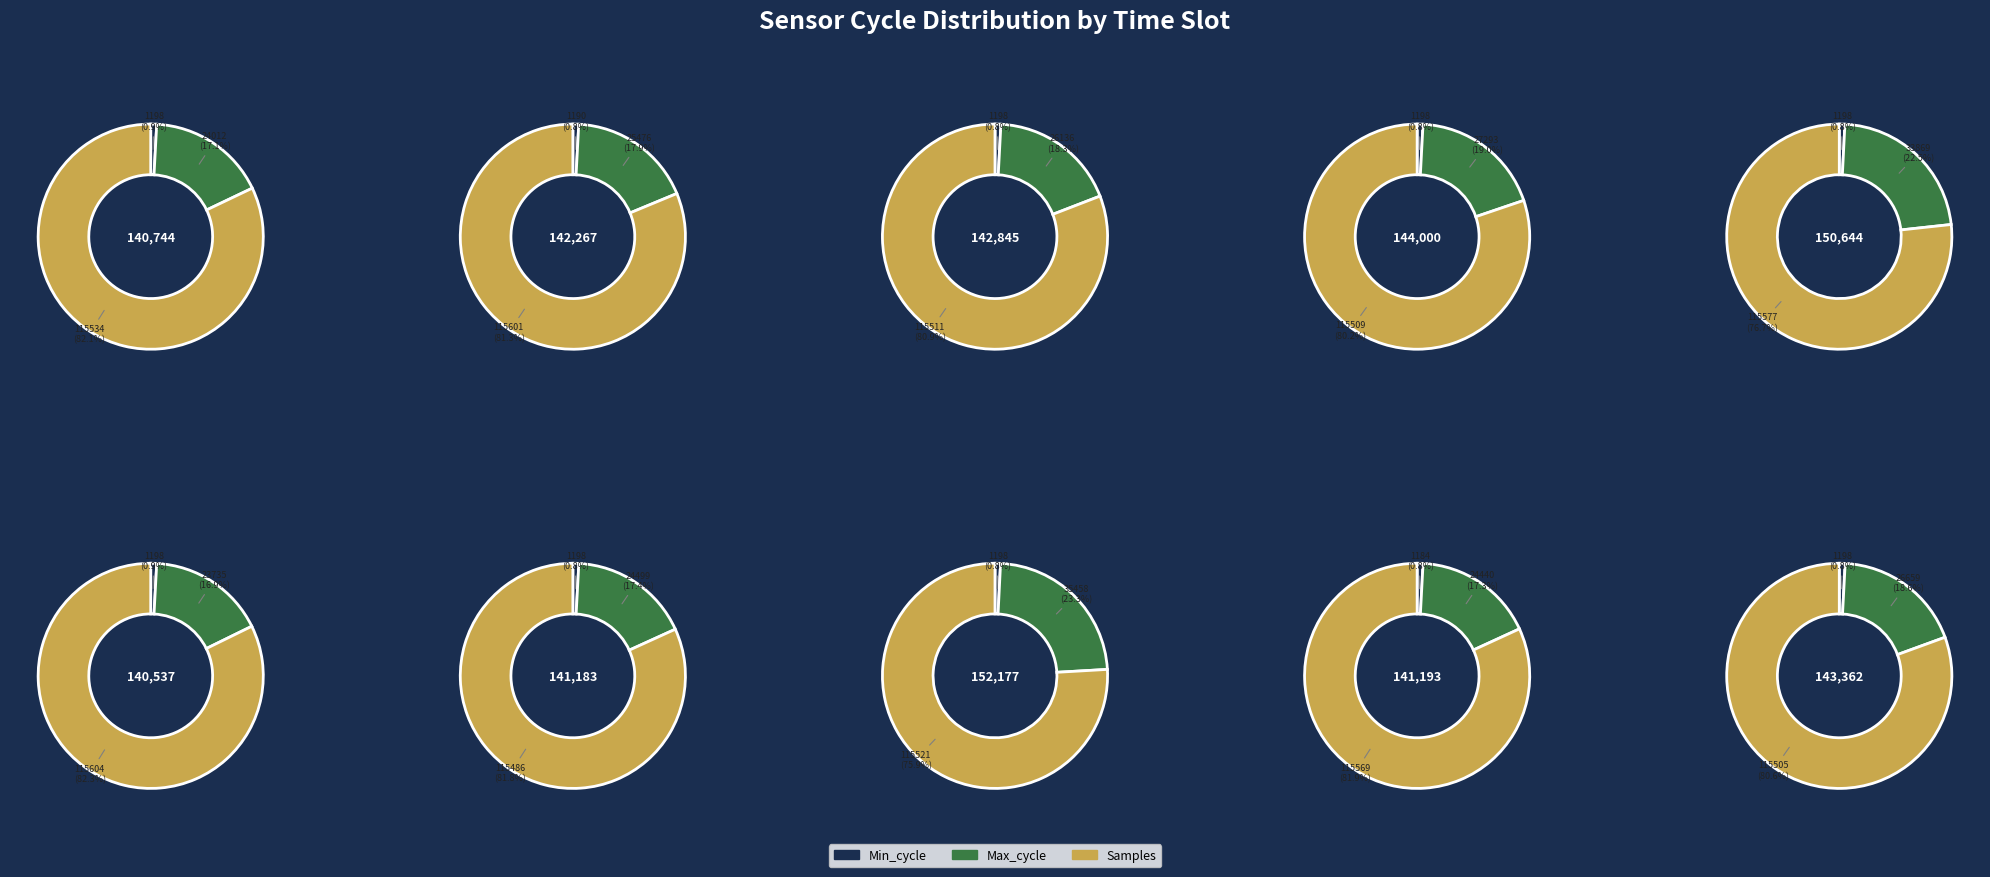

To the nearest percent, what percentage of the pie is 9?

5%